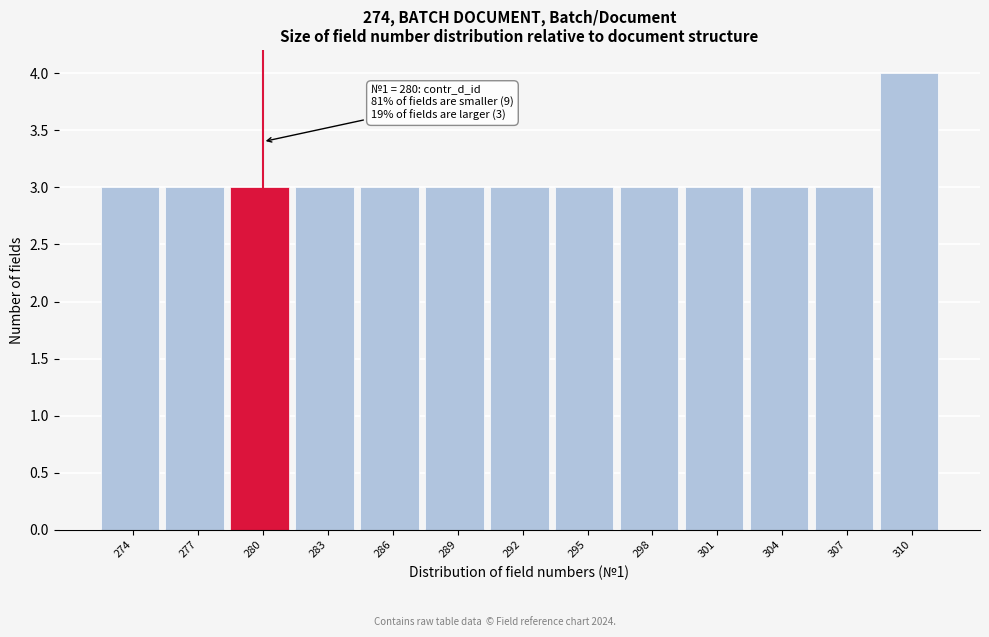

Reading left to right, extract all data points from this chart.

3	3	3	3	3	3	3	3	3	3	3	3	4